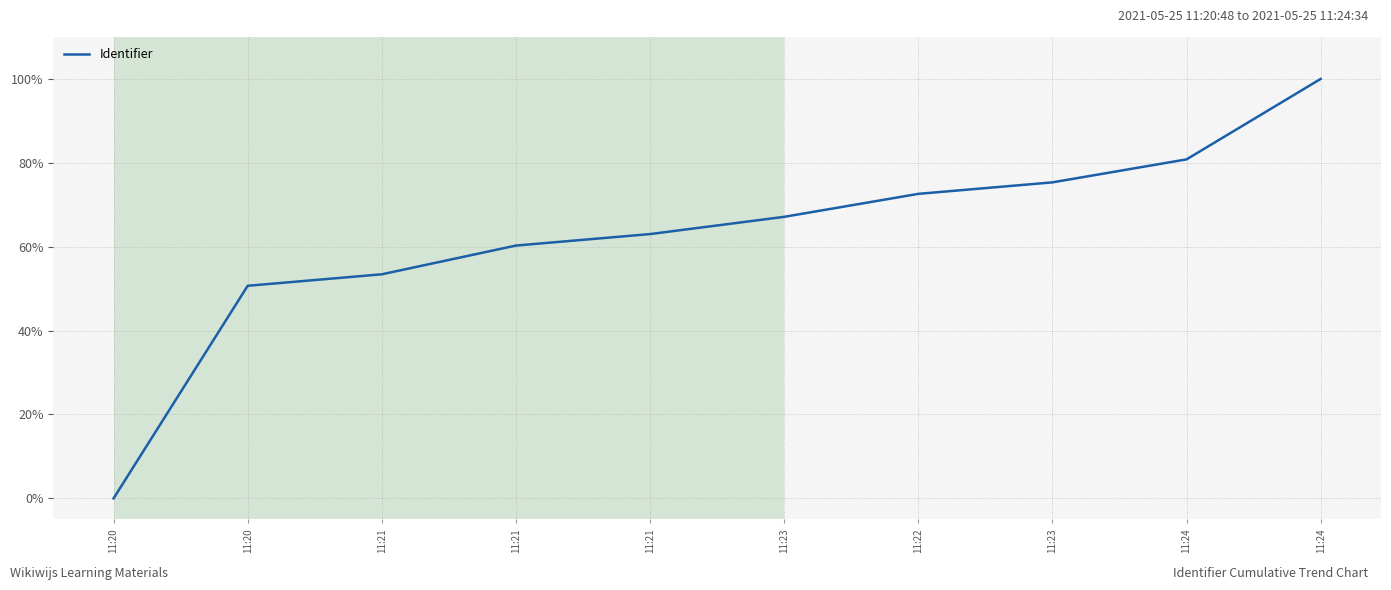

The chart shows a value of 67.1 at 11:23. True or false?

True